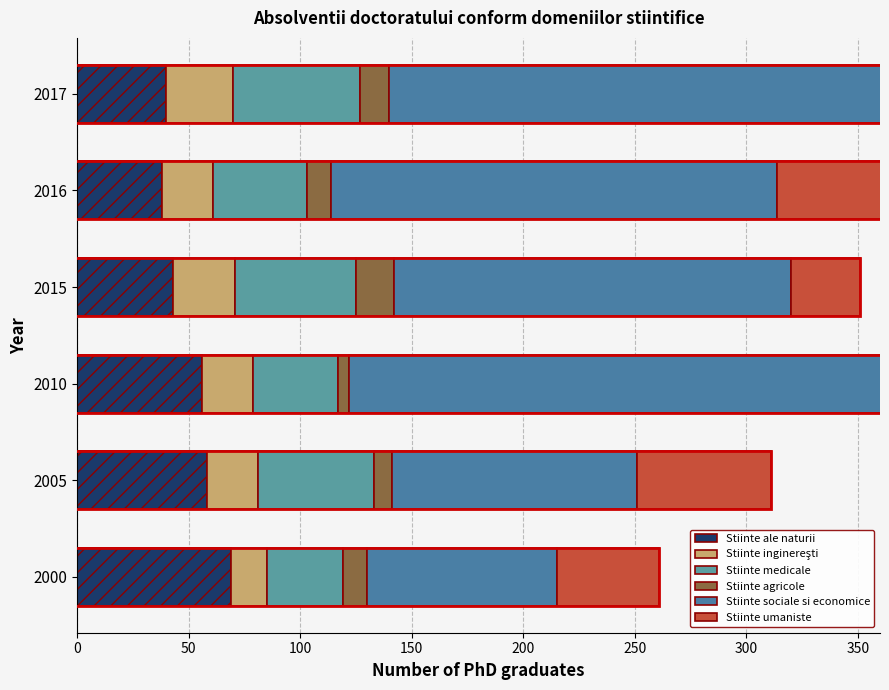

What are all the series names shown in the legend?

Stiinte ale naturii, Stiinte inginereşti, Stiinte medicale, Stiinte agricole, Stiinte sociale si economice, Stiinte umaniste